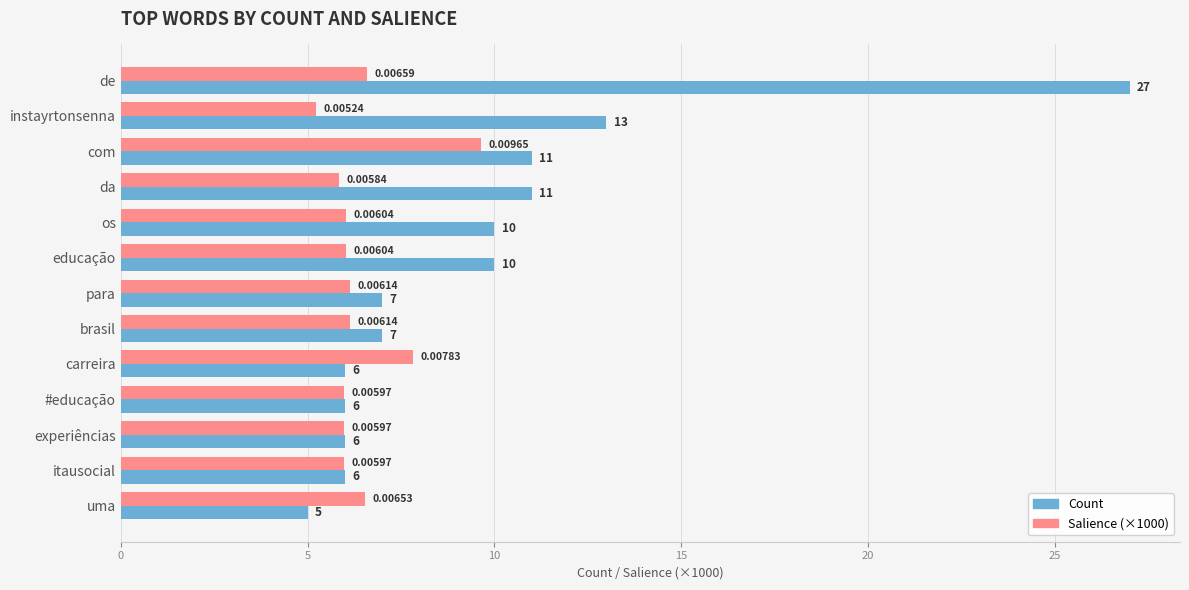

How many data points in Salience (×1000) are above 6?

8